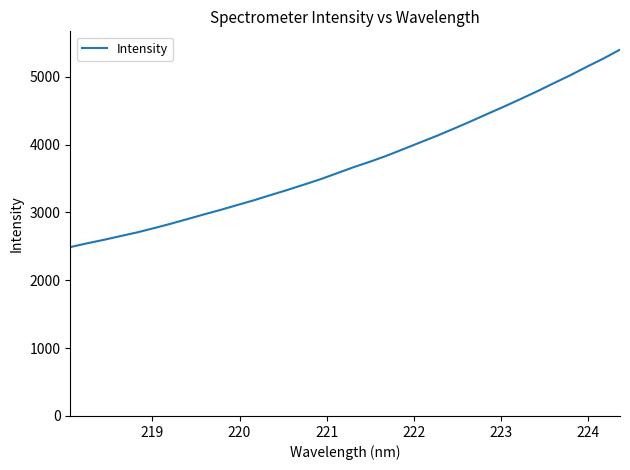

What is the smallest value displayed?

2490.0